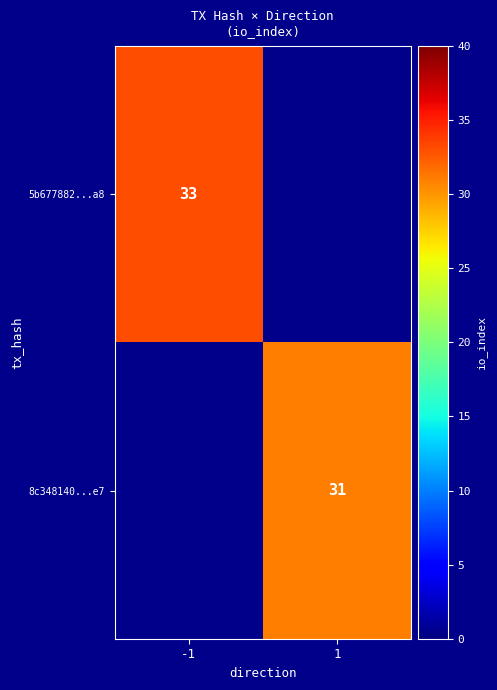

The 8c348140...e7 series shows 8 at 1. True or false?

False